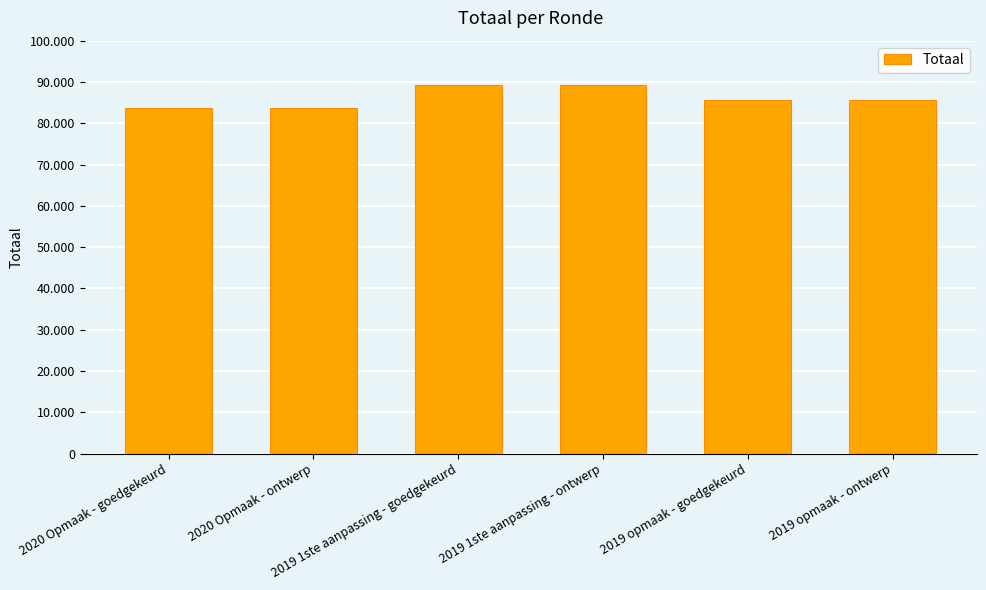

Are the bars horizontal?

No